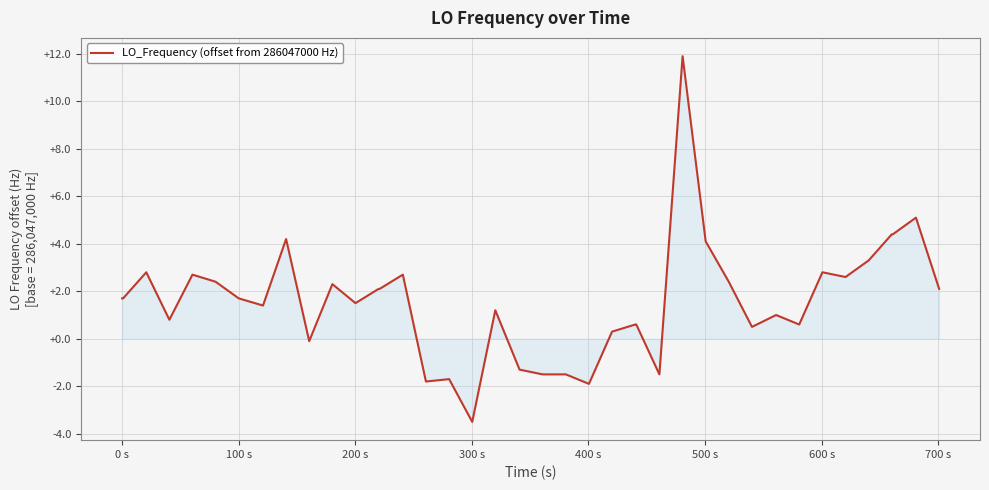

What is the maximum value shown in the chart?

11.9